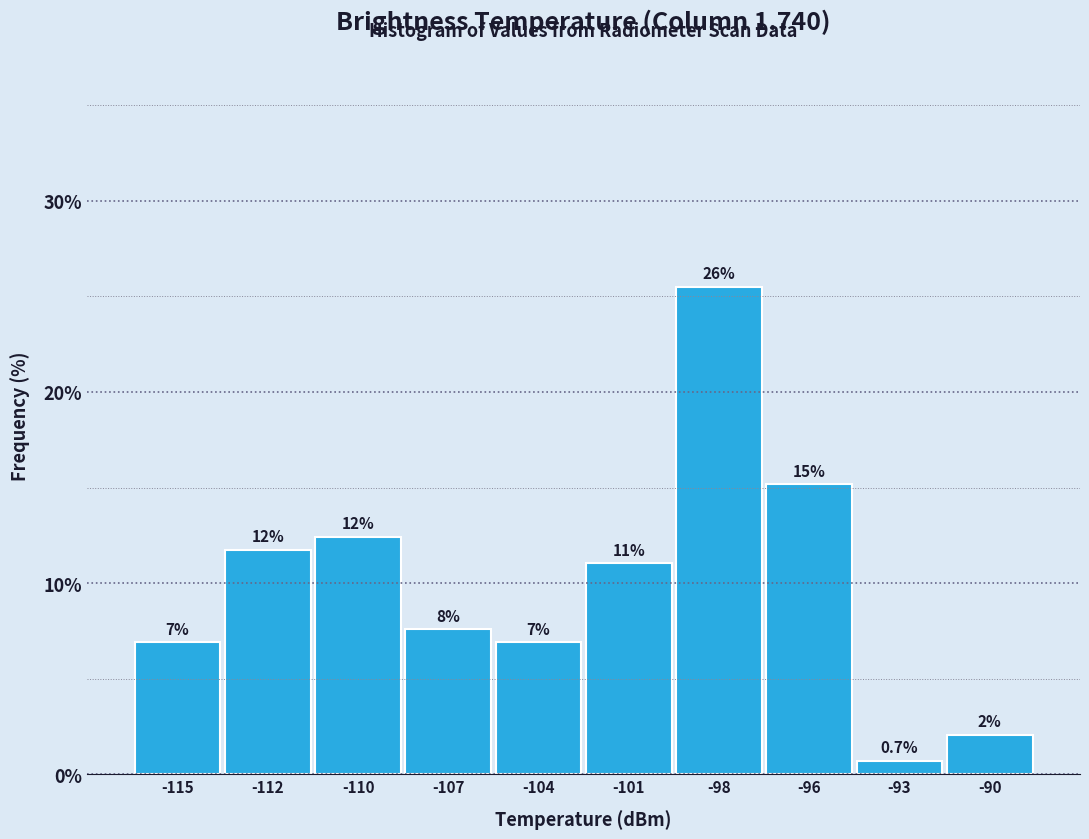

How many bars are there in total?

10